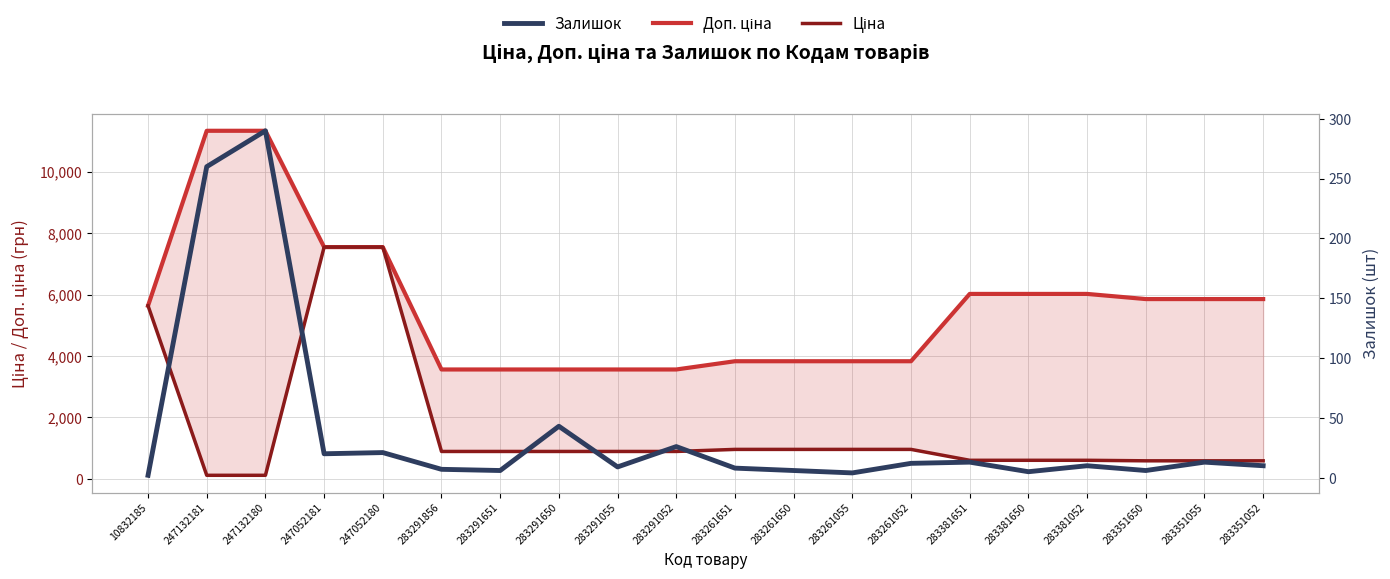

Is the value of Ціна at 283291651 greater than the value of Доп. ціна at 10832185?

No